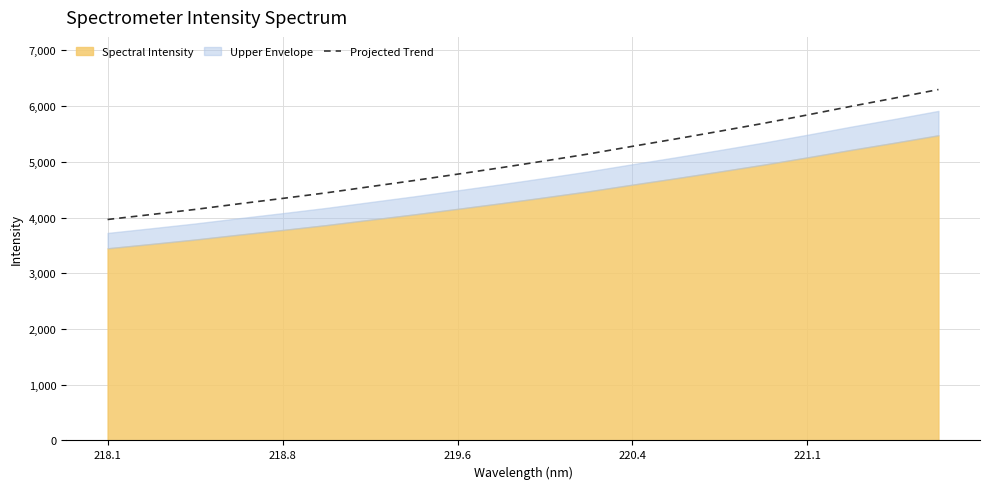

What is the sum of all values?

100455.3